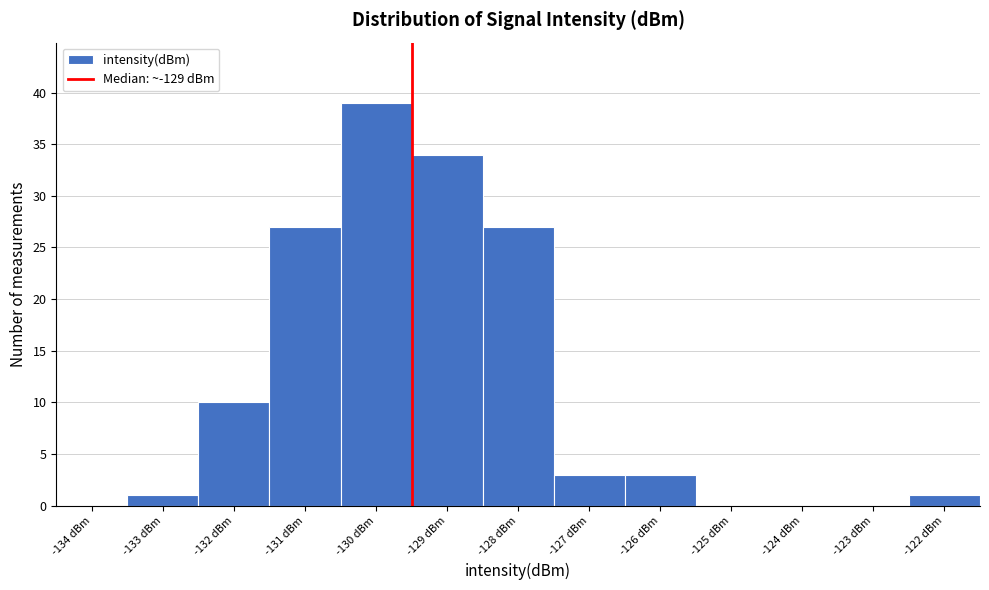

Reading left to right, transcribe all the data shown in this chart.

-134 dBm=0	-133 dBm=1	-132 dBm=10	-131 dBm=27	-130 dBm=39	-129 dBm=34	-128 dBm=27	-127 dBm=3	-126 dBm=3	-125 dBm=0	-124 dBm=0	-123 dBm=0	-122 dBm=1